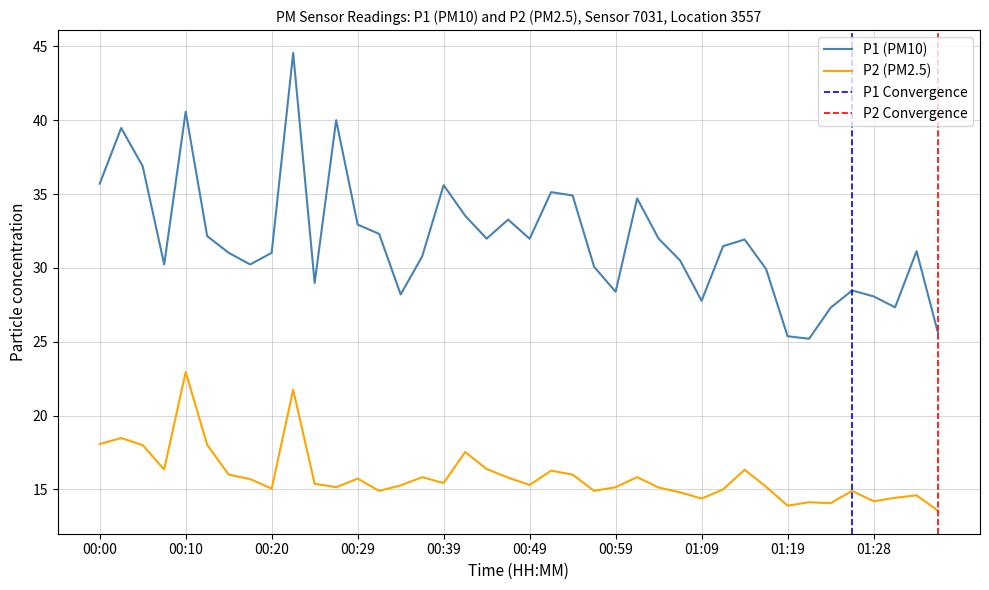

Between 00:47 and 01:16, which series saw the biggest shift?

P1